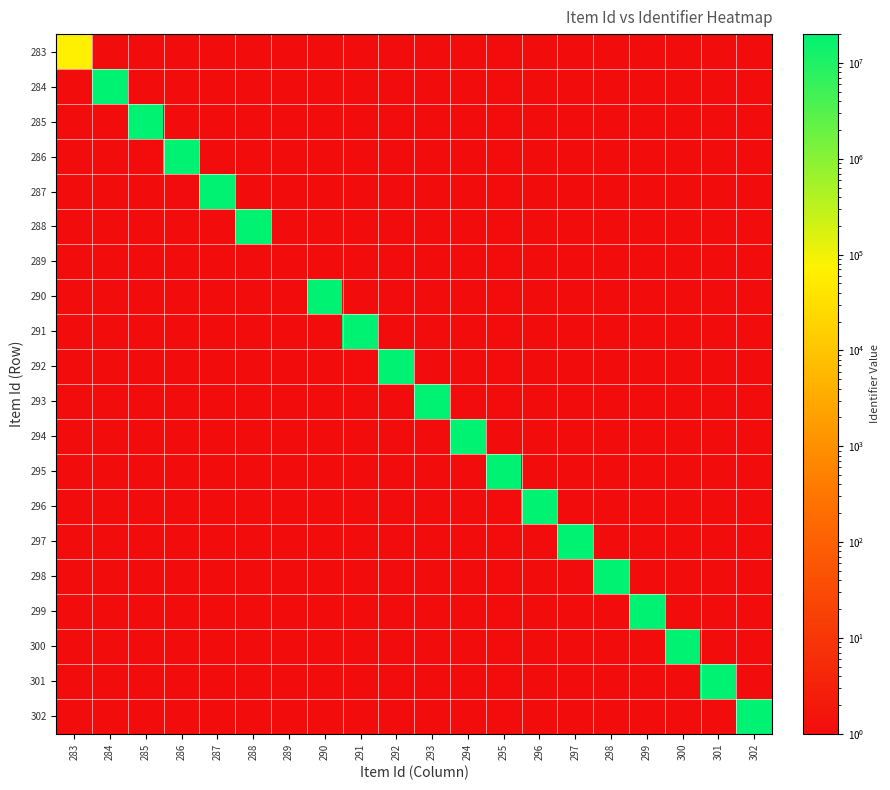

What is the greatest value displayed?

20014245